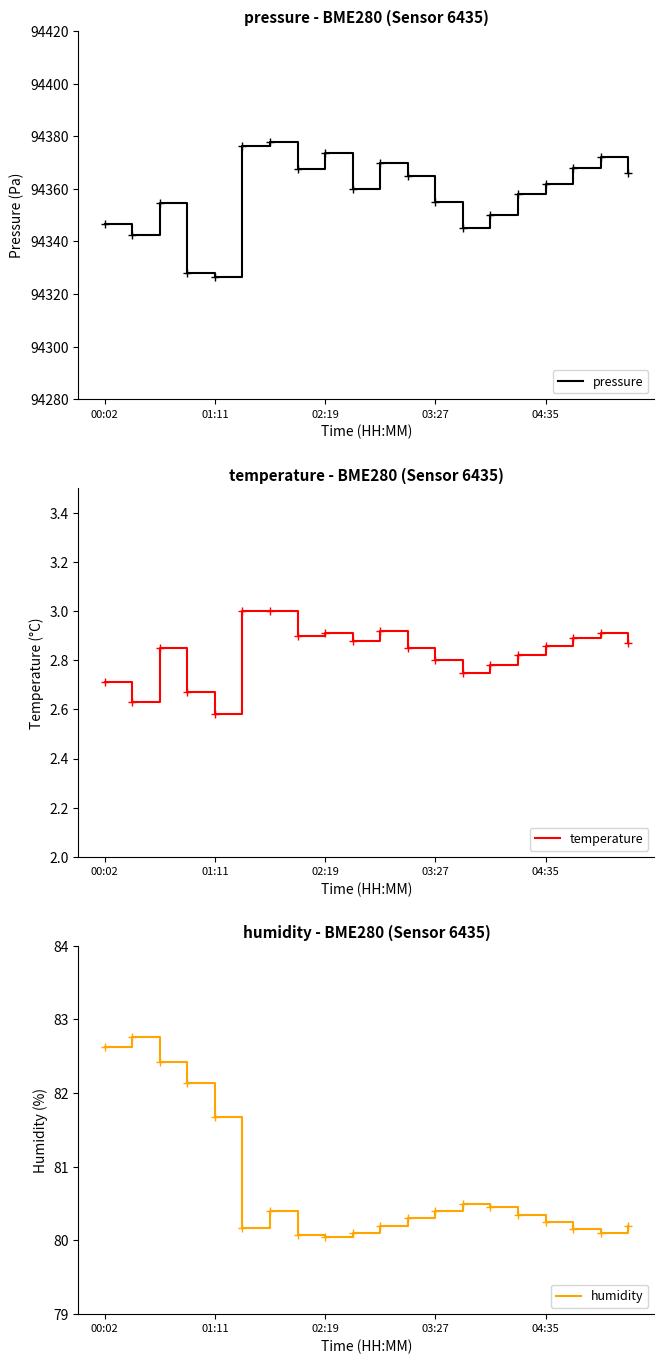

What is the minimum value for pressure?

94326.4